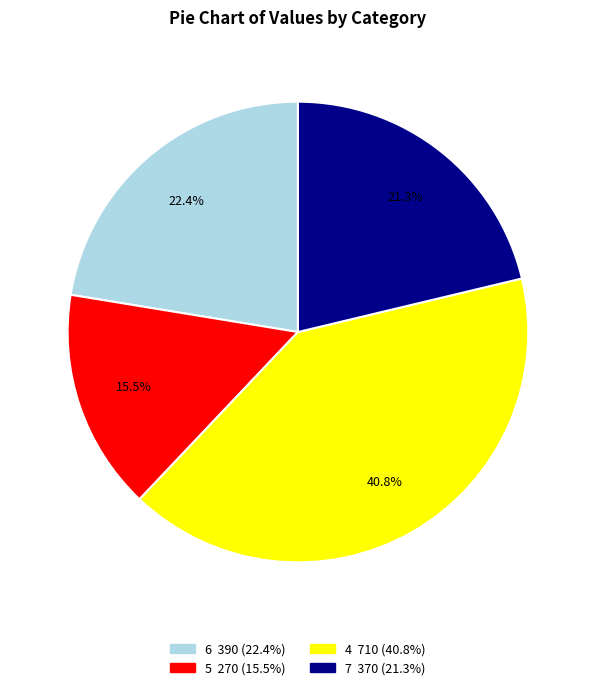

Which category has the smallest portion of the pie?

5